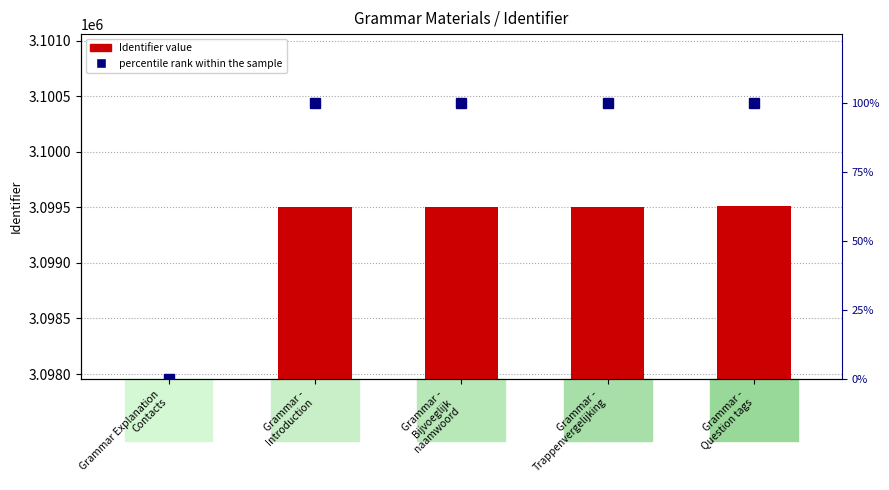

Which category has the lowest value in the Identifier series?

Grammar Explanation
Contacts